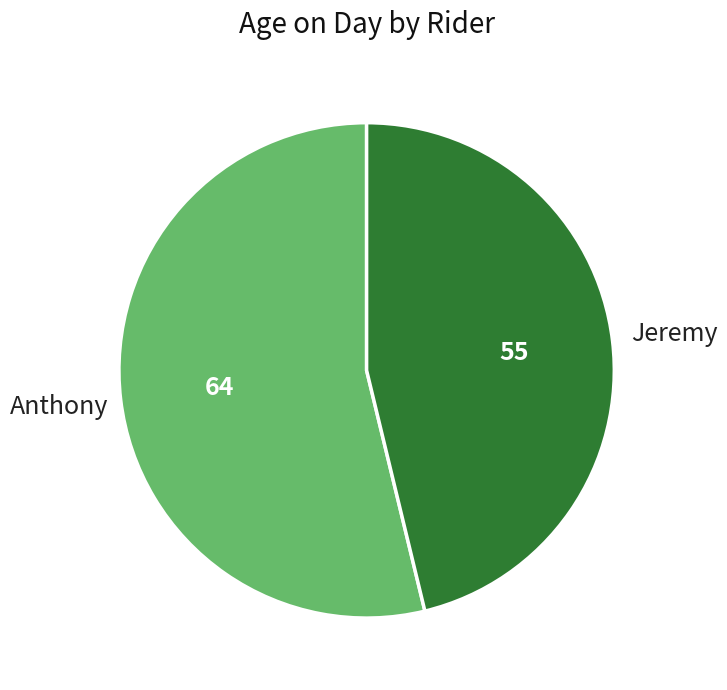

Which slice is the largest?

Anthony